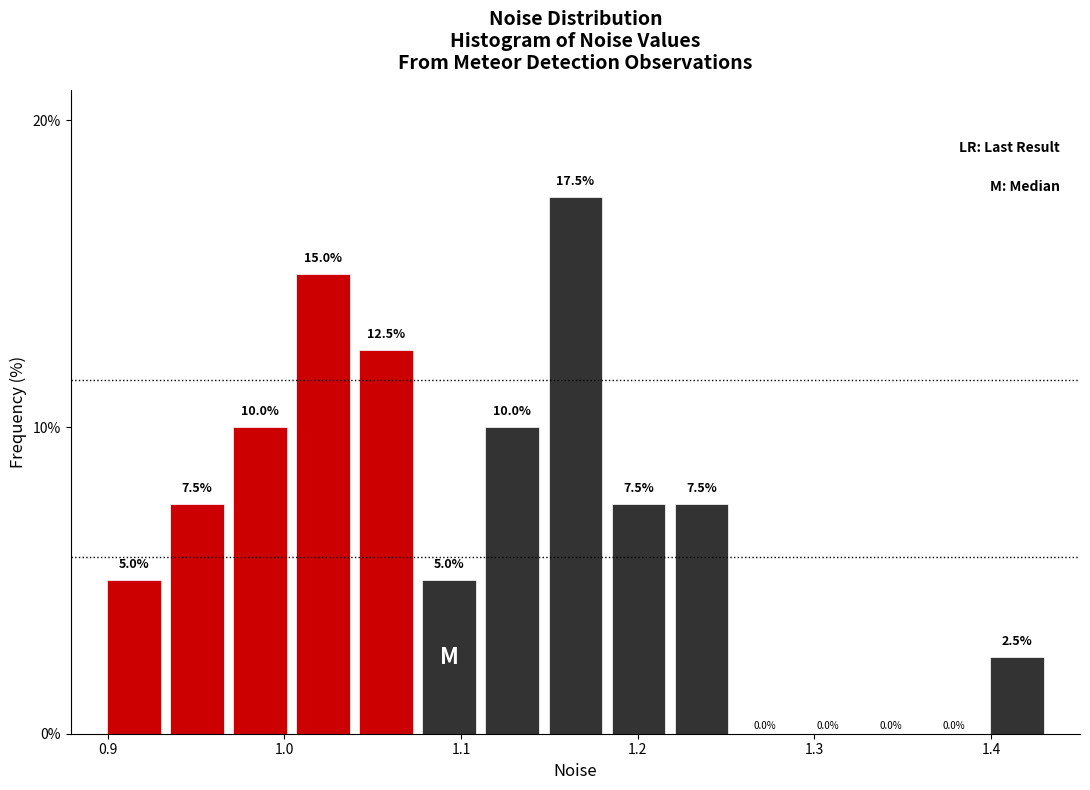

Around what value on the x-axis is the tallest bar? Give the approximate position of its centre, as read against the axis.

1.16